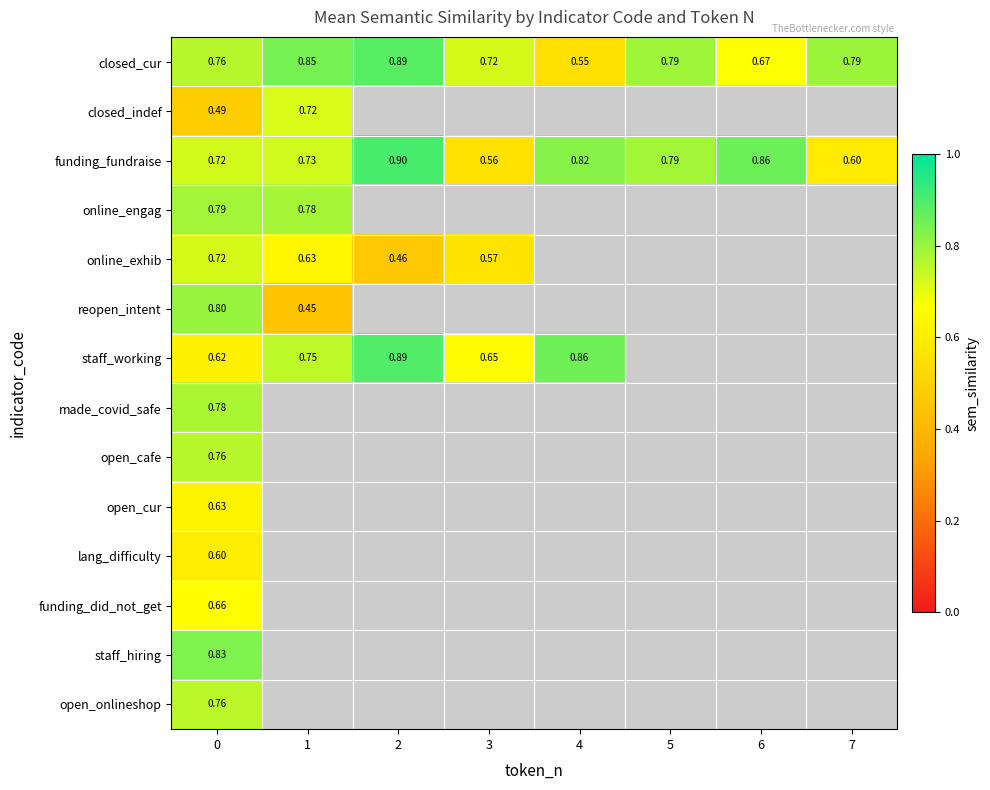

What is the highest value of the closed_cur series?

0.9